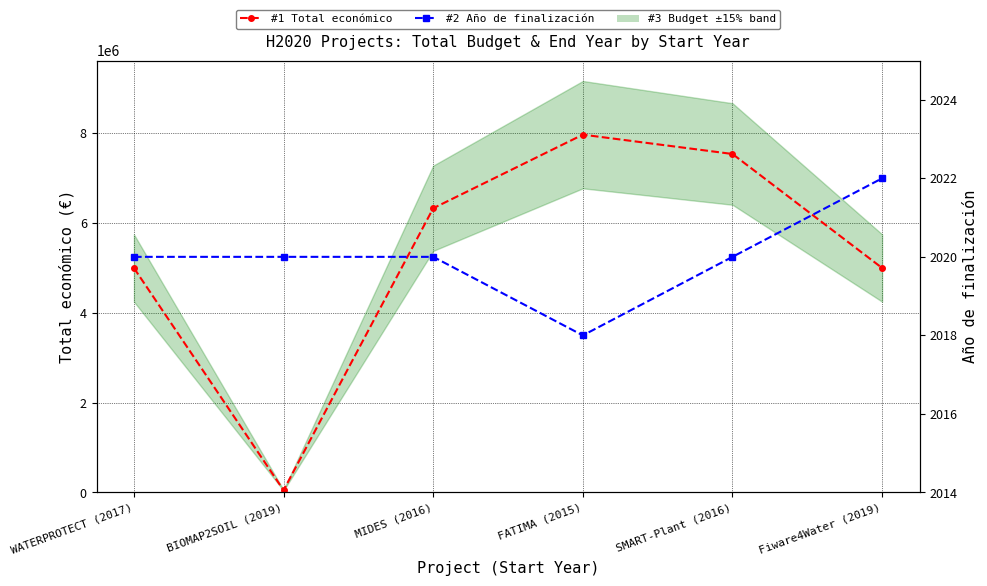

Rank the categories by #2 Año de finalización value from highest to lowest.

Fiware4Water (2019), WATERPROTECT (2017), BIOMAP2SOIL (2019), MIDES (2016), SMART-Plant (2016), FATIMA (2015)